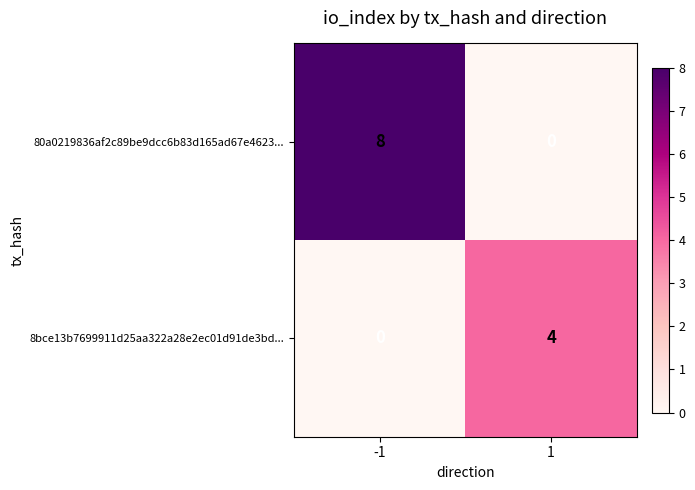

List the labels in order of 80a0219836af2c89be9dcc6b83d165ad67e4623... value, largest first.

-1, 1